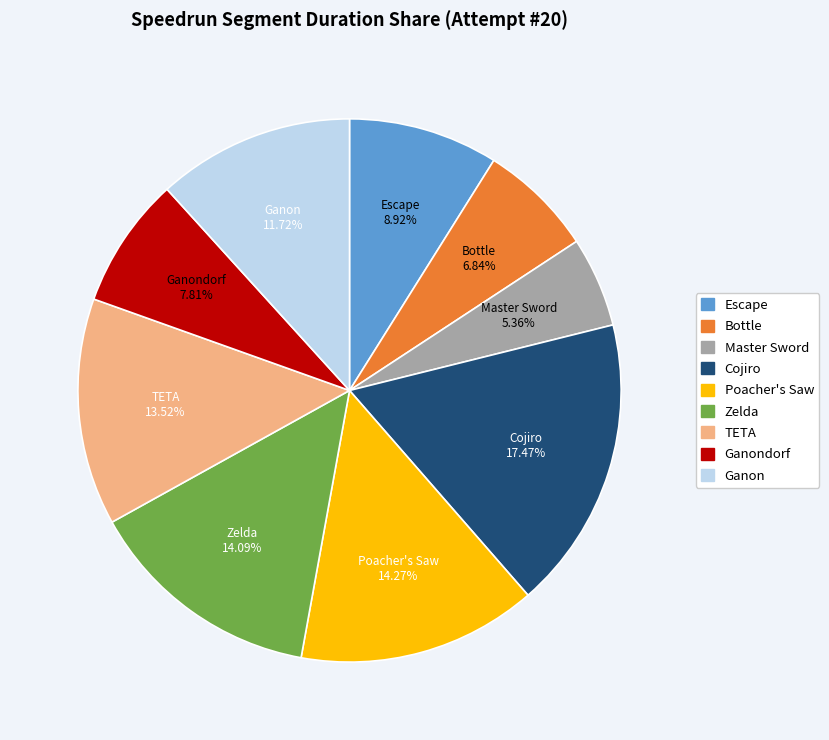

Is there a majority slice in this chart?

No